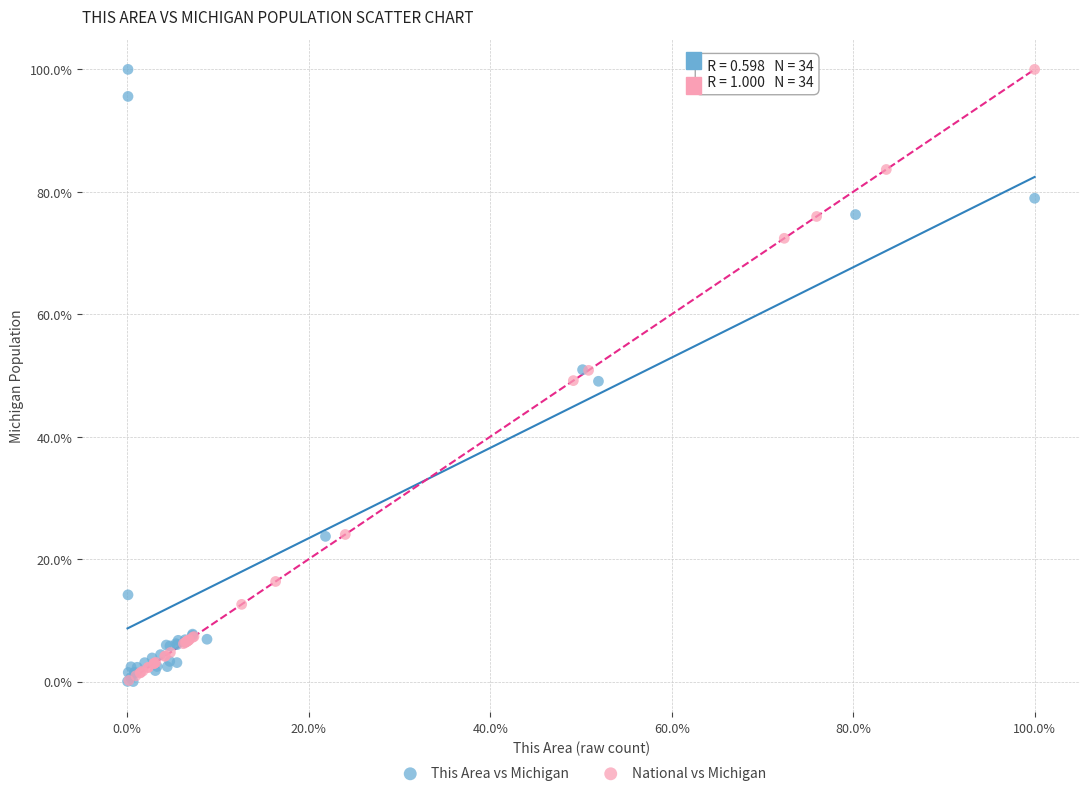

What are all the series names shown in the legend?

This Area vs Michigan, National vs Michigan